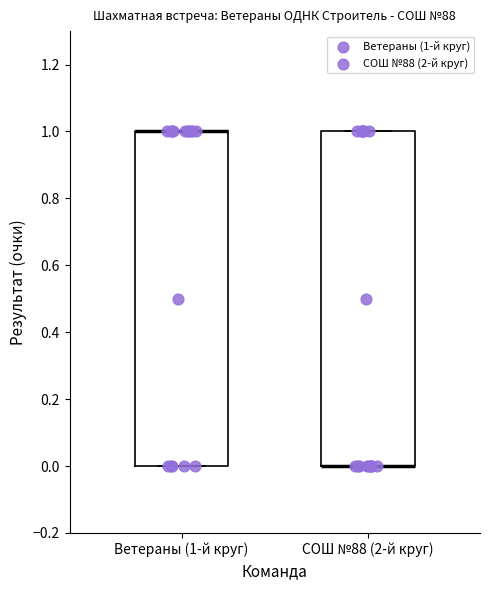

Reading left to right, transcribe this box plot: for each box, give where its median line is, the range the box spans, and where its two whiskers end, as read against the y-axis. The values are not printed on the chart, so give them approximately, as read against the axis.

Ветераны (1-й круг): median 1 (drawn on the box's upper edge), box 0 to 1, whiskers 0 to 1
СОШ №88 (2-й круг): median 0 (drawn on the box's lower edge), box 0 to 1, whiskers 0 to 1